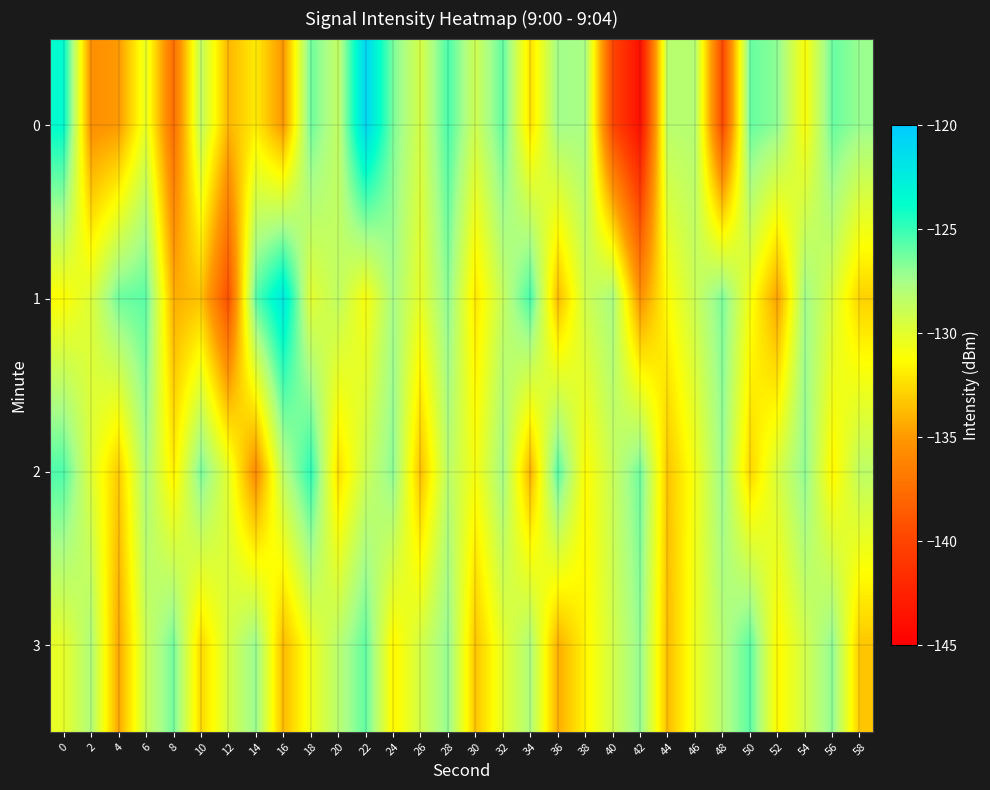

Between 26 and 22, which is larger?

22